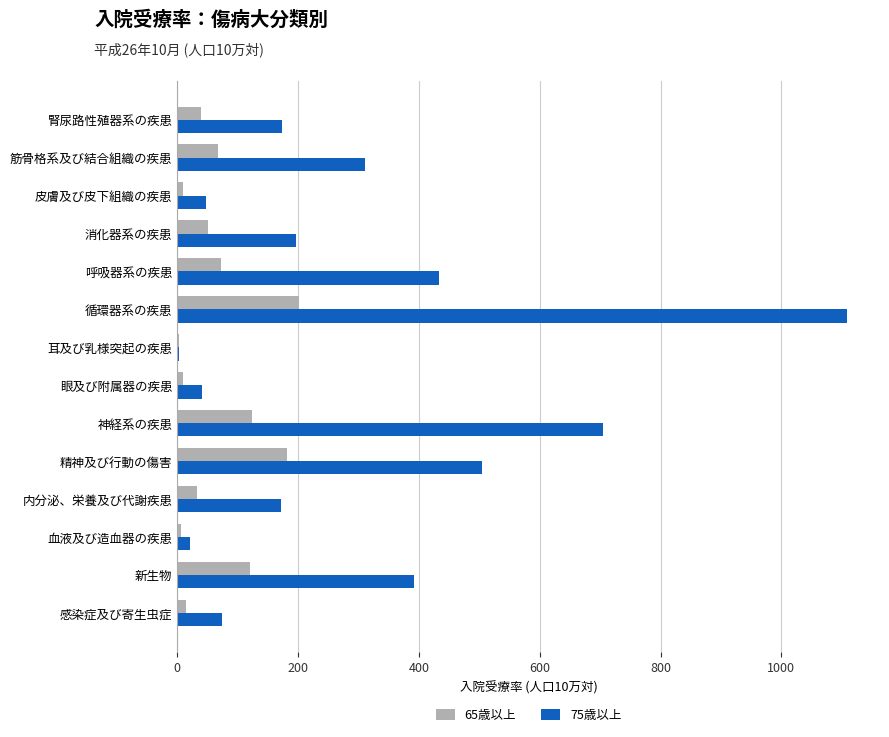

Which category has the highest value in the 75歳以上 series?

循環器系の疾患